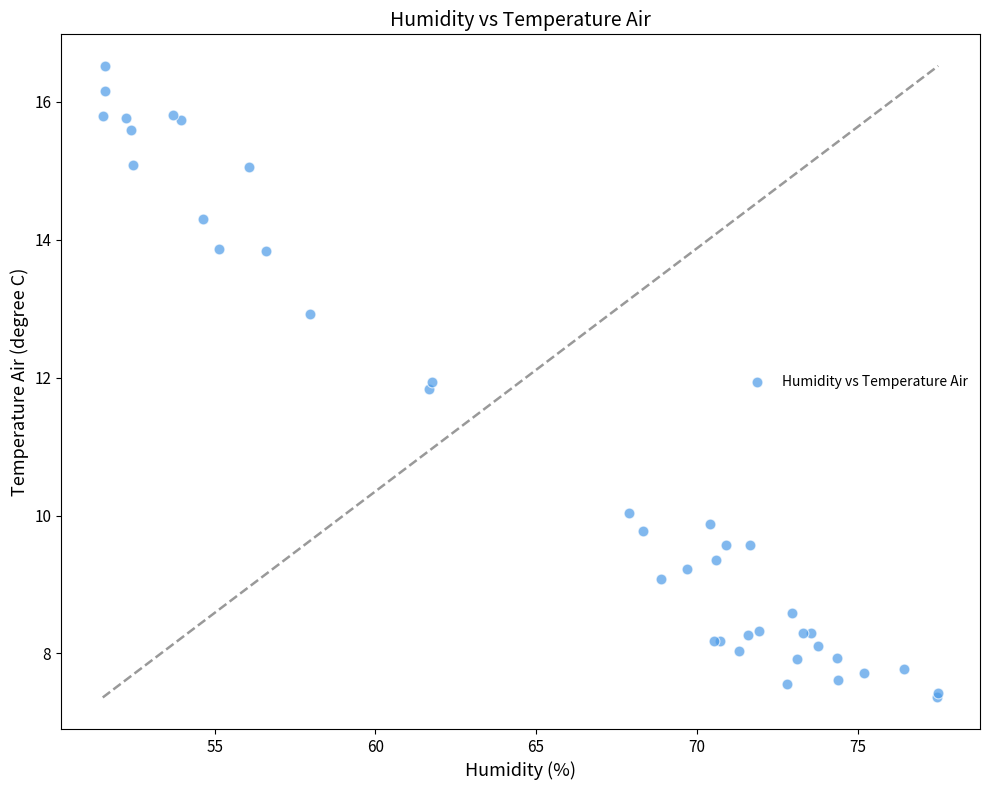

What Y value in the scatter plot is closest to 11?

11.8